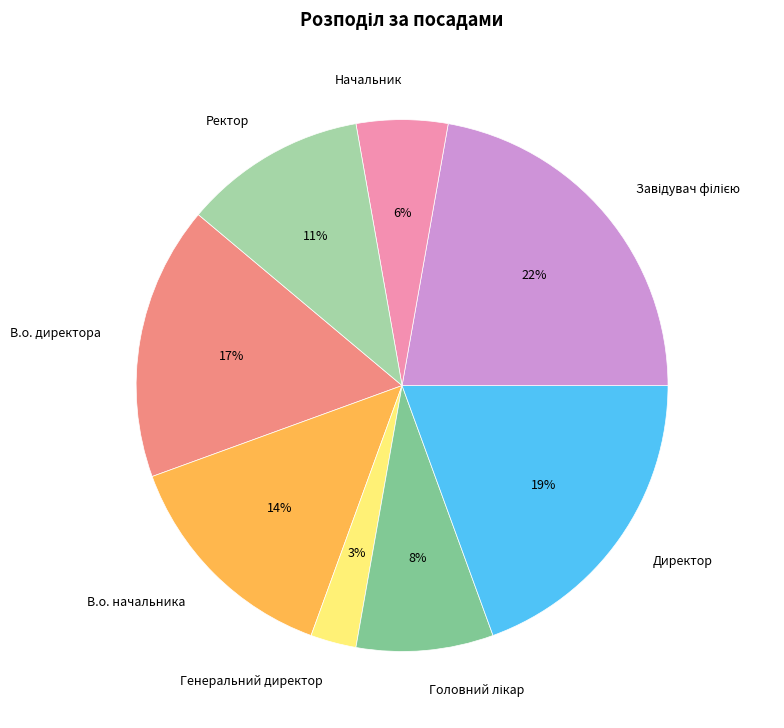

To the nearest percent, what is the average slice percentage?

12%